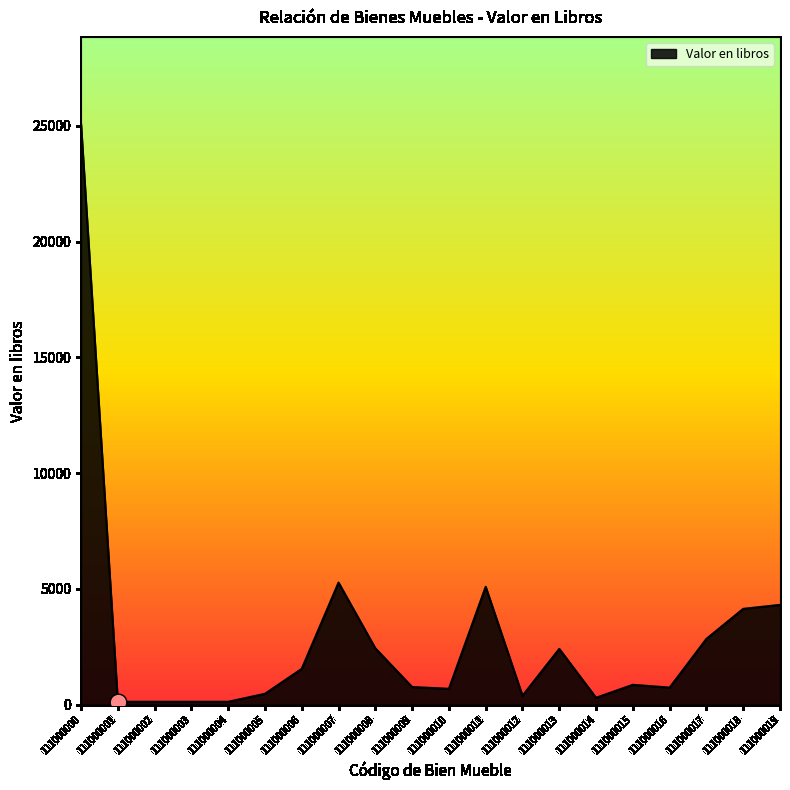

How many distinct data groups are displayed?

1